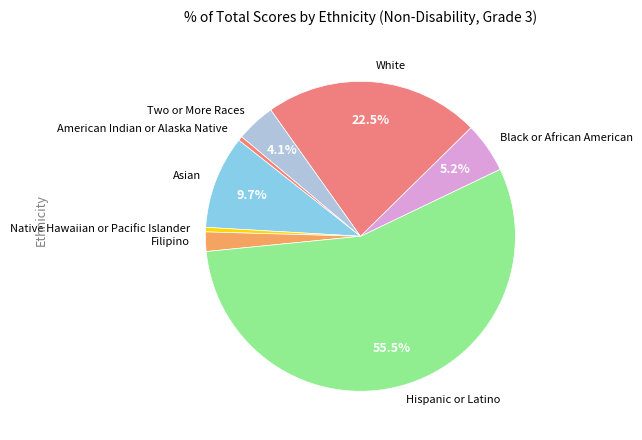

How many slices are in this pie chart?

8